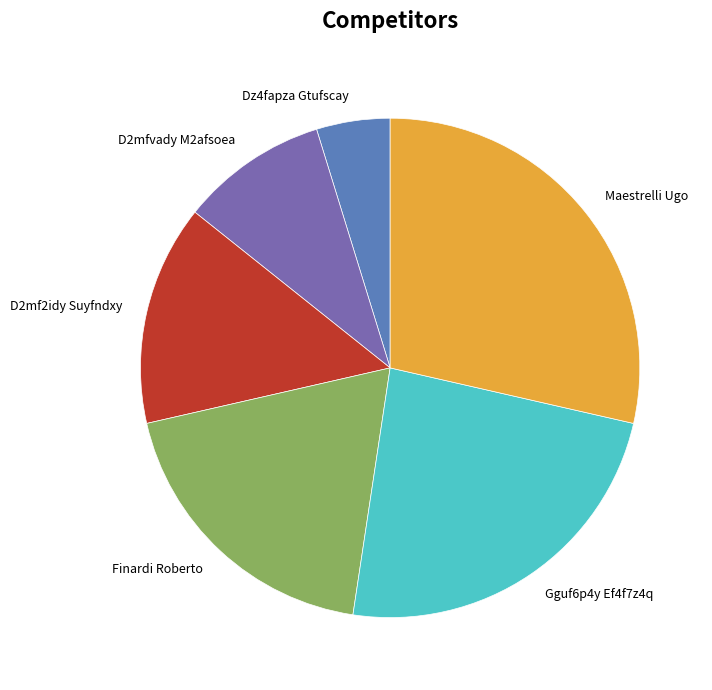

What is the smallest slice in the pie chart?

Dz4fapza Gtufscay